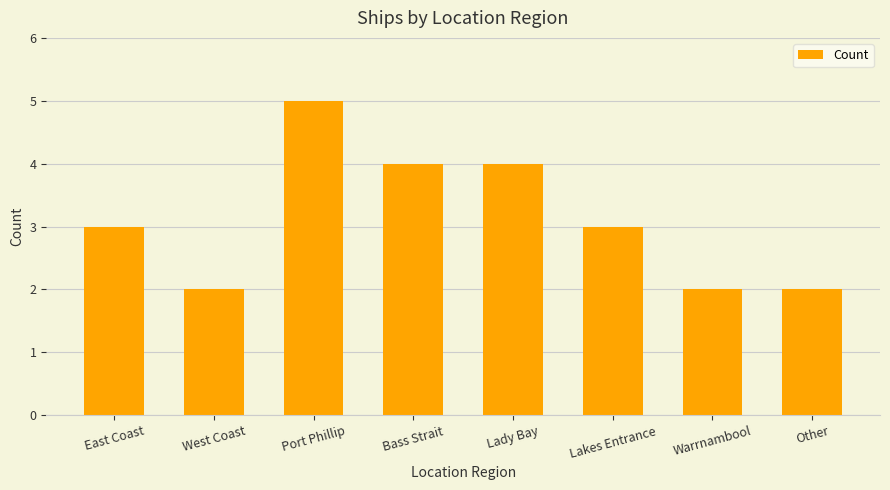

Is it true that the value at Lady Bay is 4?

True